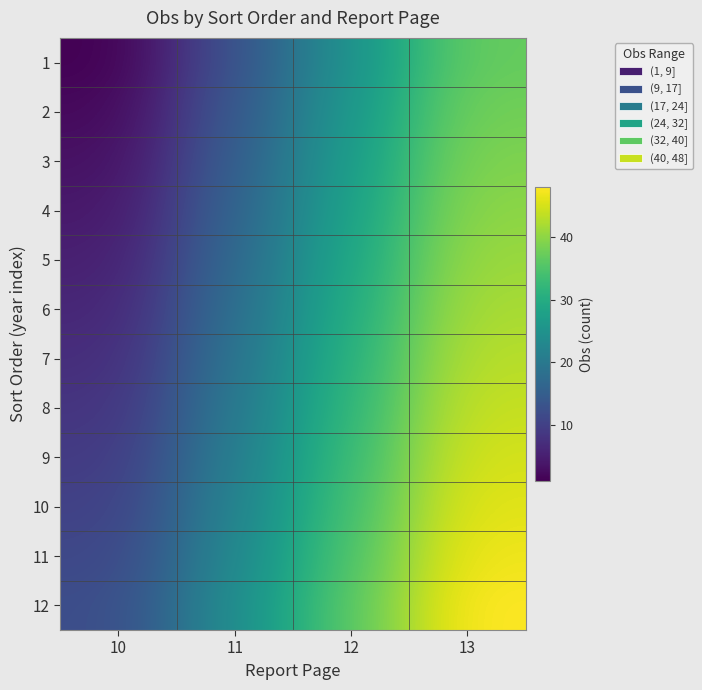

At which category is the sum across all series the highest?

13